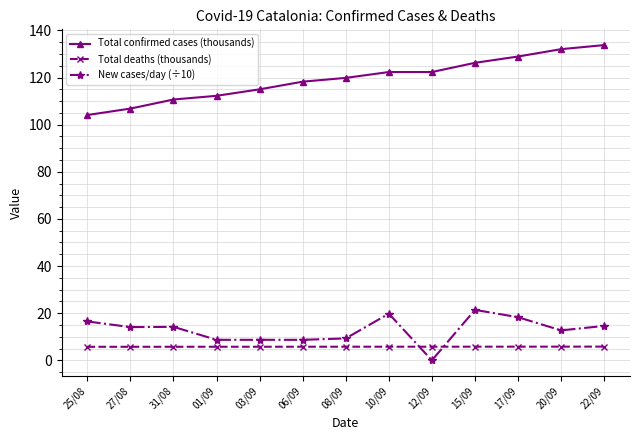

List the series in order of their peak value, lowest first.

Total deaths (thousands), New cases/day (÷10), Total confirmed cases (thousands)